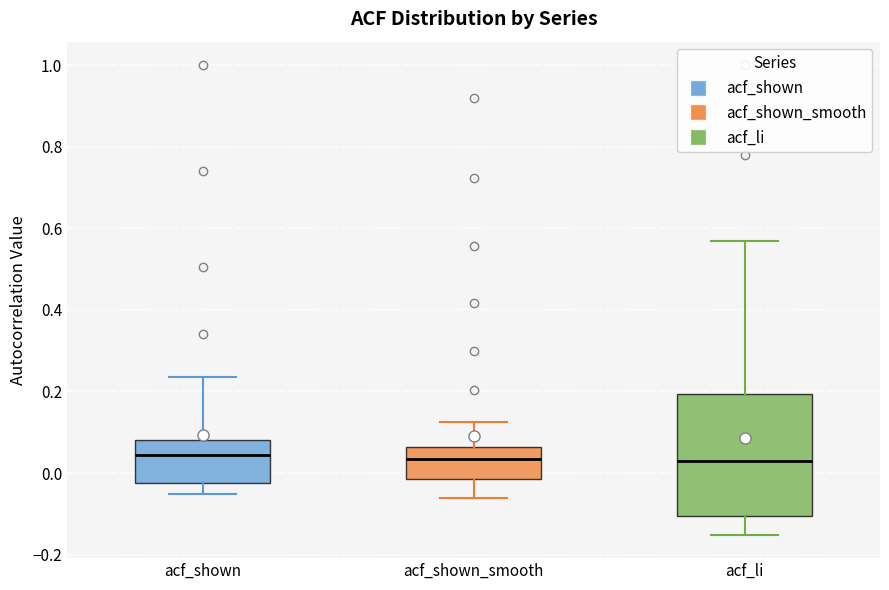

Where does the lower whisker of the box for acf_shown_smooth end on the y-axis? The values are not printed on the chart, so give them approximately, as read against the axis.

-0.06